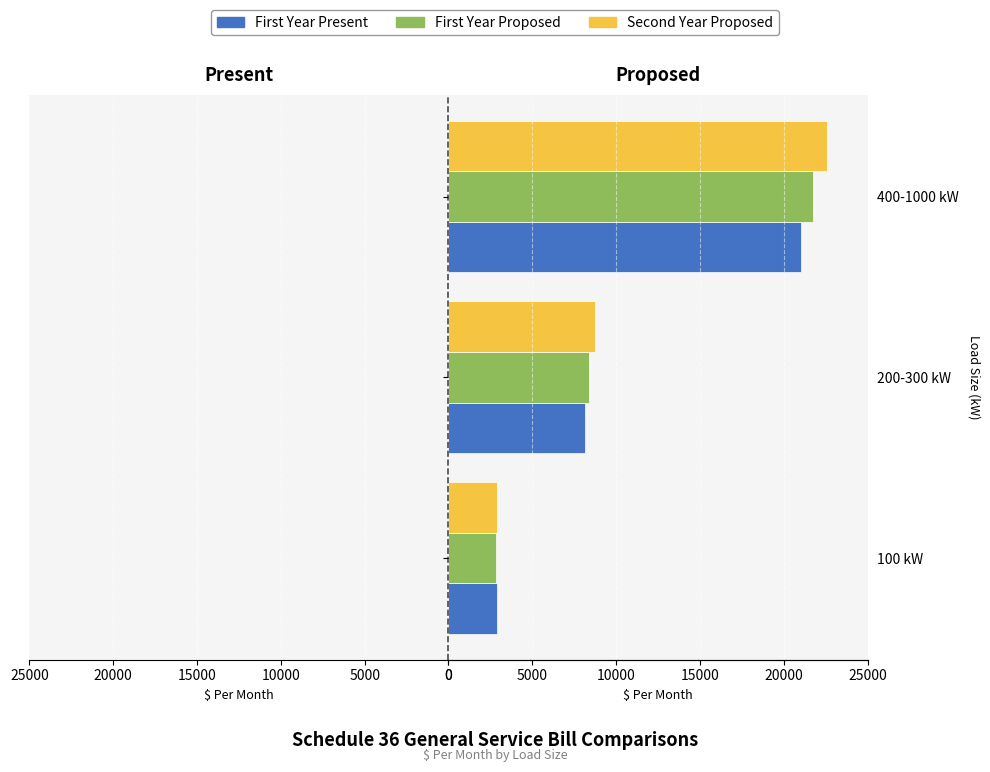

What is the approximate value of Second Year Proposed at Large?

22603.2